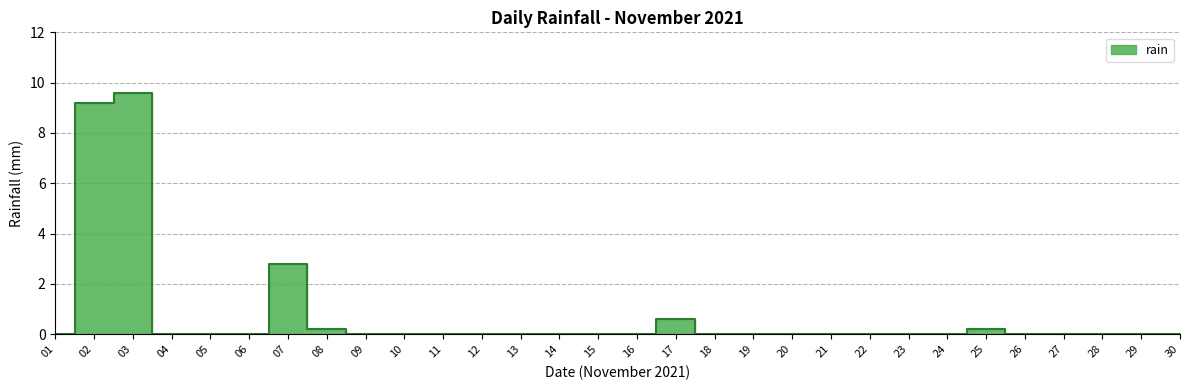

Count the number of values greater than 0.

6